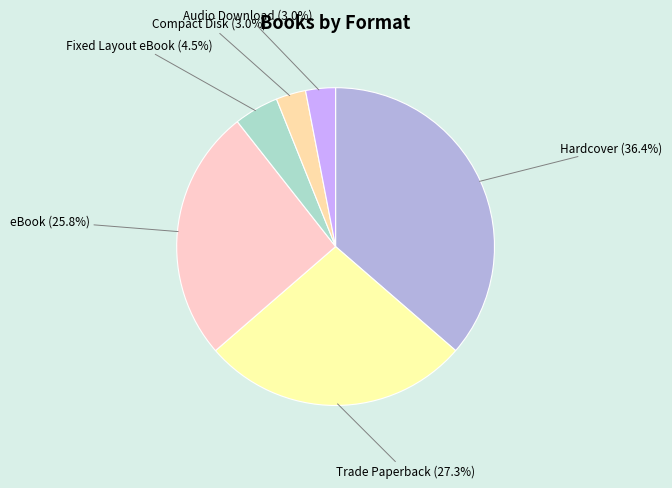

Which has a higher value, Hardcover or Audio Download?

Hardcover